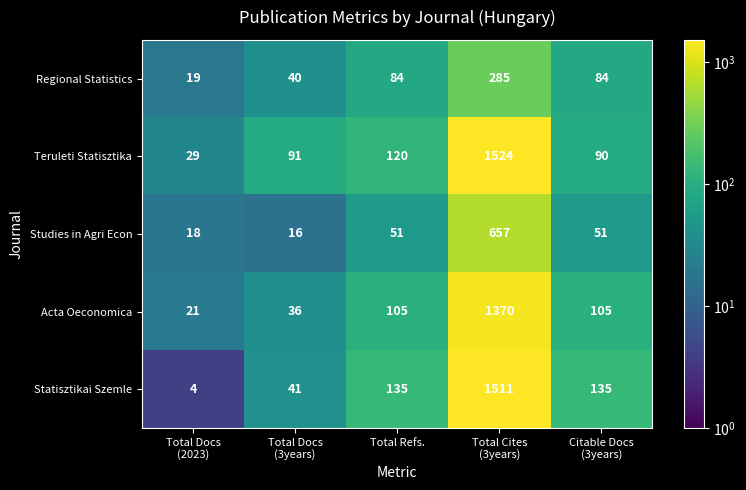

How many data points in Acta Oeconomica are less than 105?

2